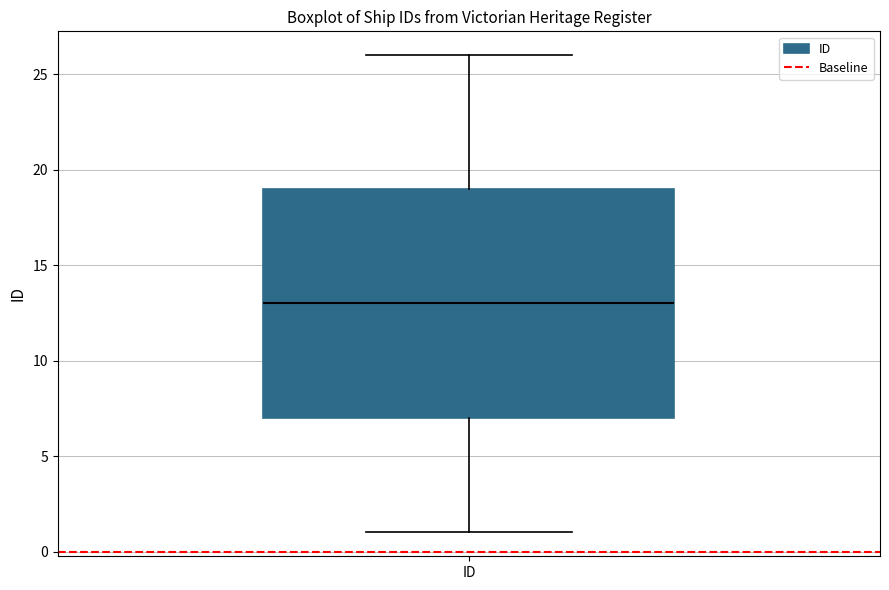

Read this box plot against the y-axis: the position of the median line, the range covered by the box, and the ends of both whiskers. The values are not printed on the chart, so give them approximately, as read against the axis.

median 13, box 7 to 19, whiskers 1 to 26